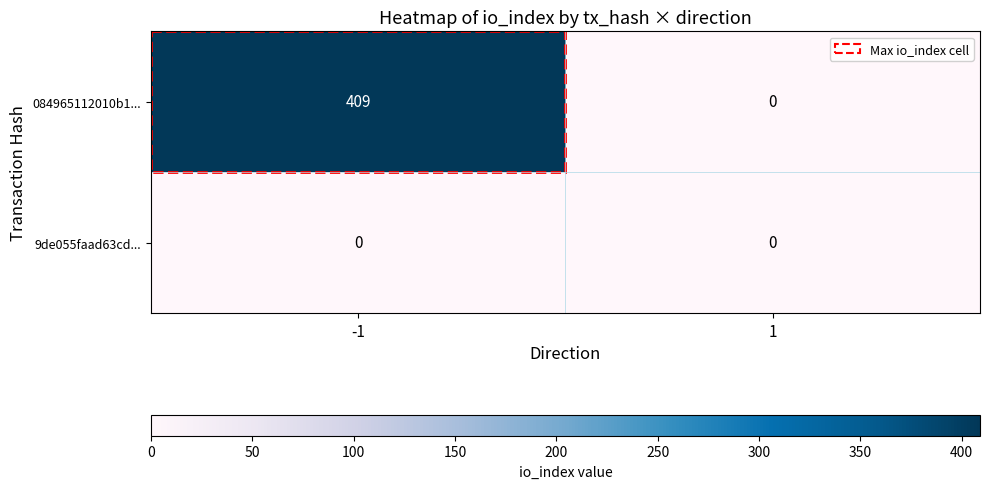

At how many categories does at least one series exceed 270?

1